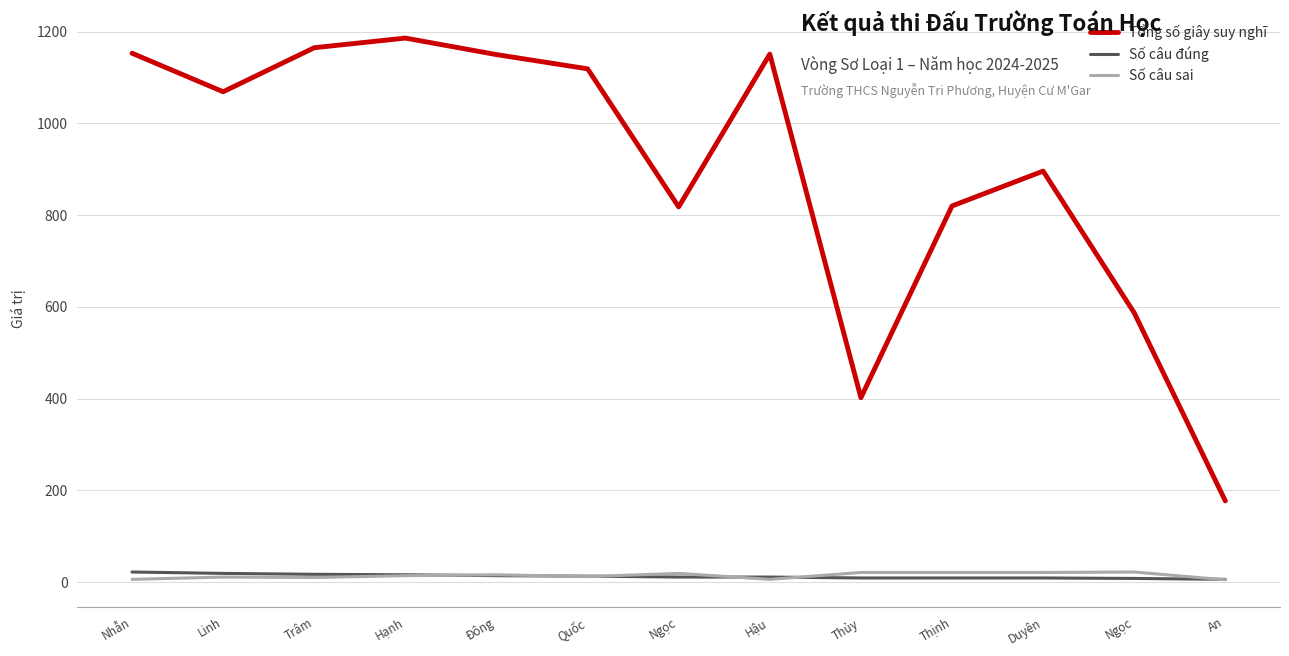

Which series changed the most between Nhẫn and Quốc?

Tổng số giây suy nghĩ